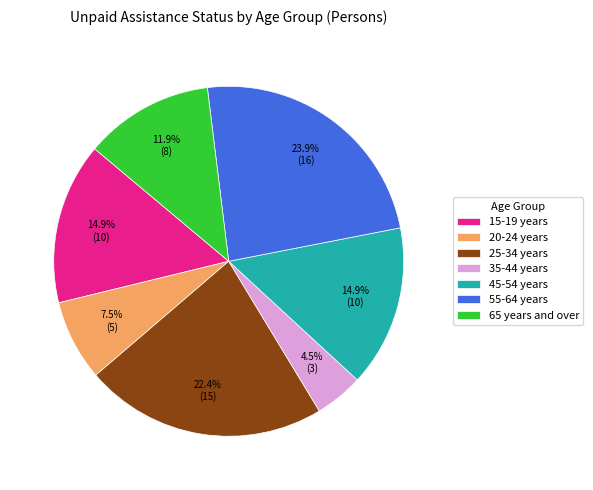

Which has a higher value, 15-19 years or 25-34 years?

25-34 years